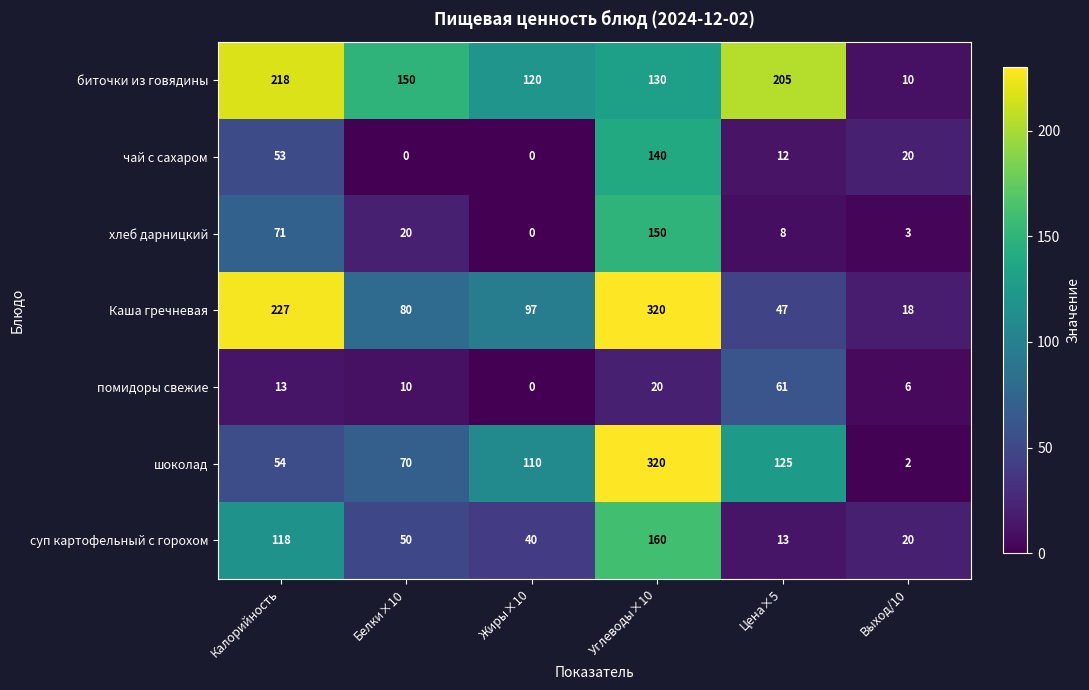

Where does the чай с сахаром series first go above 20?

Калорийность